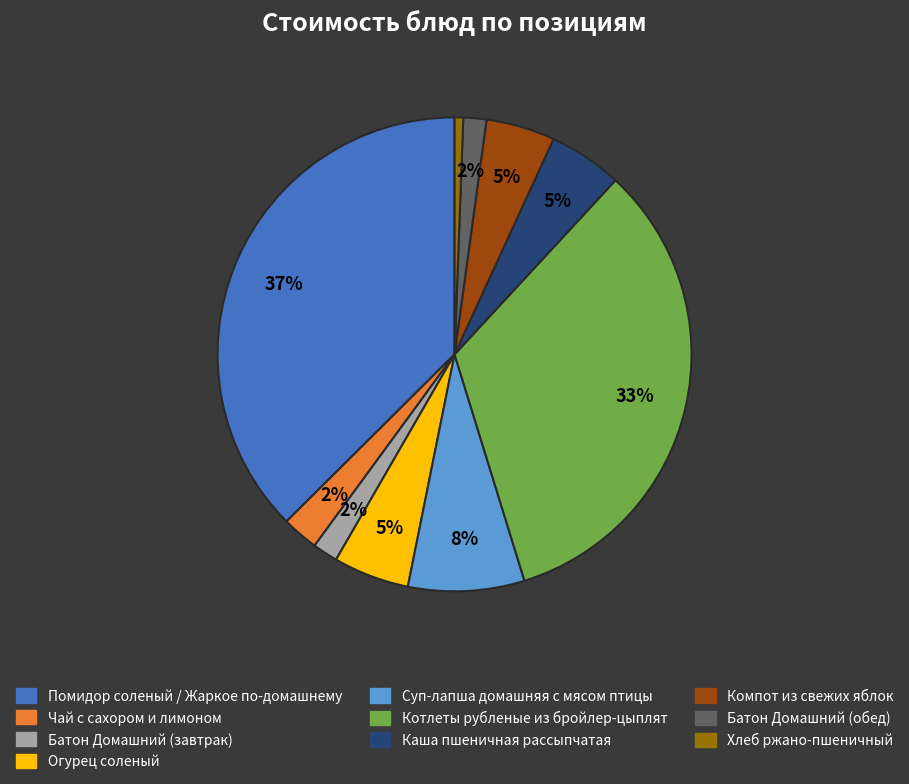

To the nearest percent, what portion does Компот из свежих яблок represent?

5%